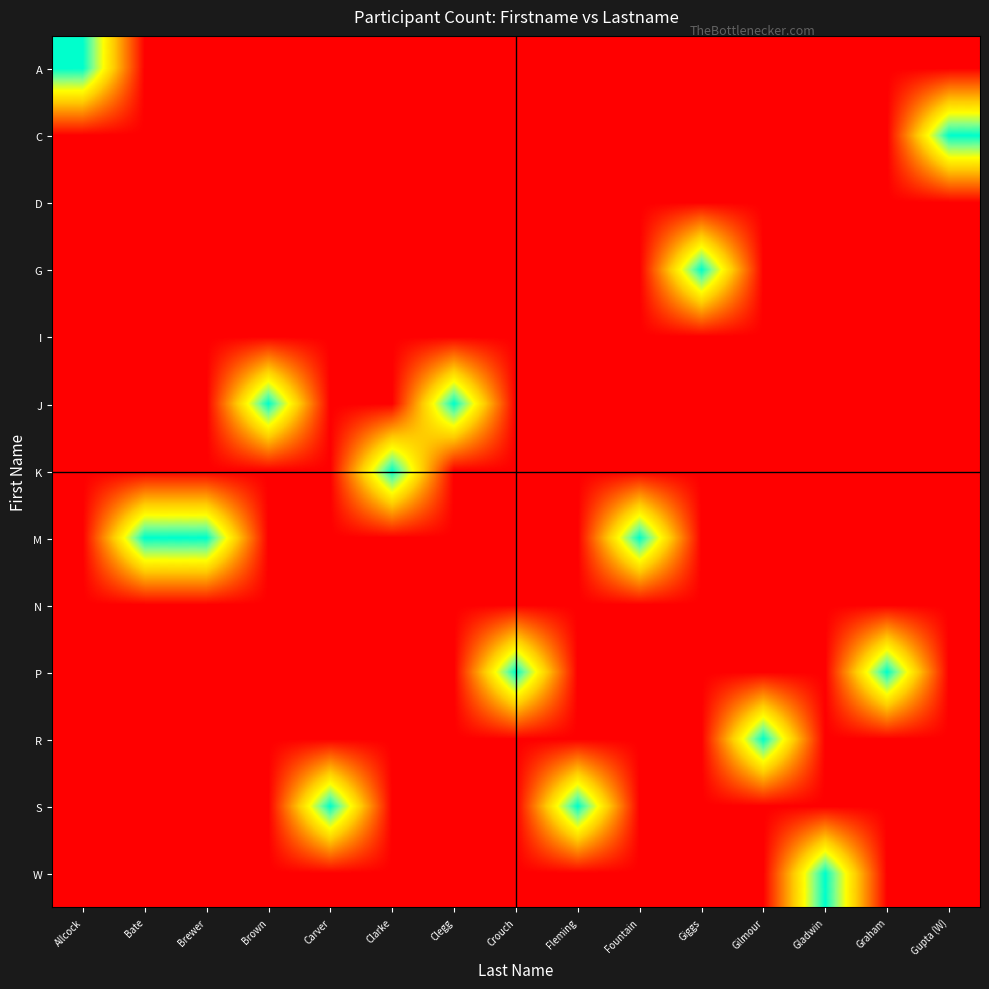

Reading left to right, what are all the values shown in this chart?

A: Allcock=1	Bate=0	Brewer=0	Brown=0	Carver=0	Clarke=0	Clegg=0	Crouch=0	Fleming=0	Fountain=0	Giggs=0	Gilmour=0	Gladwin=0	Graham=0	Gupta (W)=0
C: Allcock=0	Bate=0	Brewer=0	Brown=0	Carver=0	Clarke=0	Clegg=0	Crouch=0	Fleming=0	Fountain=0	Giggs=0	Gilmour=0	Gladwin=0	Graham=0	Gupta (W)=1
D: Allcock=0	Bate=0	Brewer=0	Brown=0	Carver=0	Clarke=0	Clegg=0	Crouch=0	Fleming=0	Fountain=0	Giggs=0	Gilmour=0	Gladwin=0	Graham=0	Gupta (W)=0
G: Allcock=0	Bate=0	Brewer=0	Brown=0	Carver=0	Clarke=0	Clegg=0	Crouch=0	Fleming=0	Fountain=0	Giggs=1	Gilmour=0	Gladwin=0	Graham=0	Gupta (W)=0
I: Allcock=0	Bate=0	Brewer=0	Brown=0	Carver=0	Clarke=0	Clegg=0	Crouch=0	Fleming=0	Fountain=0	Giggs=0	Gilmour=0	Gladwin=0	Graham=0	Gupta (W)=0
J: Allcock=0	Bate=0	Brewer=0	Brown=1	Carver=0	Clarke=0	Clegg=1	Crouch=0	Fleming=0	Fountain=0	Giggs=0	Gilmour=0	Gladwin=0	Graham=0	Gupta (W)=0
K: Allcock=0	Bate=0	Brewer=0	Brown=0	Carver=0	Clarke=1	Clegg=0	Crouch=0	Fleming=0	Fountain=0	Giggs=0	Gilmour=0	Gladwin=0	Graham=0	Gupta (W)=0
M: Allcock=0	Bate=1	Brewer=1	Brown=0	Carver=0	Clarke=0	Clegg=0	Crouch=0	Fleming=0	Fountain=1	Giggs=0	Gilmour=0	Gladwin=0	Graham=0	Gupta (W)=0
N: Allcock=0	Bate=0	Brewer=0	Brown=0	Carver=0	Clarke=0	Clegg=0	Crouch=0	Fleming=0	Fountain=0	Giggs=0	Gilmour=0	Gladwin=0	Graham=0	Gupta (W)=0
P: Allcock=0	Bate=0	Brewer=0	Brown=0	Carver=0	Clarke=0	Clegg=0	Crouch=1	Fleming=0	Fountain=0	Giggs=0	Gilmour=0	Gladwin=0	Graham=1	Gupta (W)=0
R: Allcock=0	Bate=0	Brewer=0	Brown=0	Carver=0	Clarke=0	Clegg=0	Crouch=0	Fleming=0	Fountain=0	Giggs=0	Gilmour=1	Gladwin=0	Graham=0	Gupta (W)=0
S: Allcock=0	Bate=0	Brewer=0	Brown=0	Carver=1	Clarke=0	Clegg=0	Crouch=0	Fleming=1	Fountain=0	Giggs=0	Gilmour=0	Gladwin=0	Graham=0	Gupta (W)=0
W: Allcock=0	Bate=0	Brewer=0	Brown=0	Carver=0	Clarke=0	Clegg=0	Crouch=0	Fleming=0	Fountain=0	Giggs=0	Gilmour=0	Gladwin=1	Graham=0	Gupta (W)=0